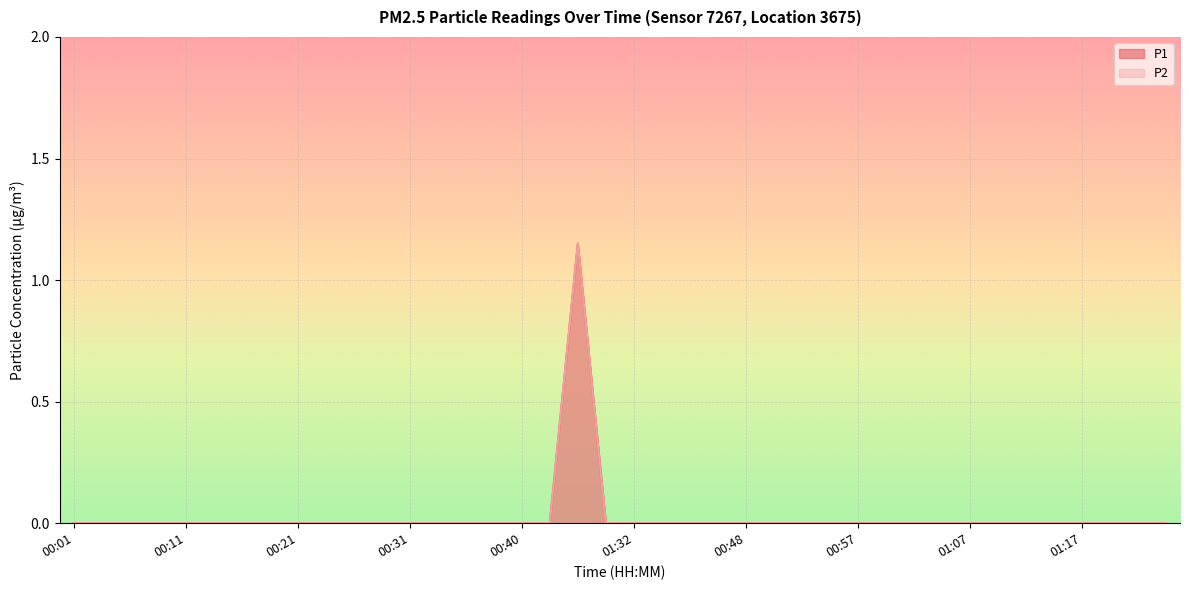

Which label corresponds to the largest value in the chart?

01:27